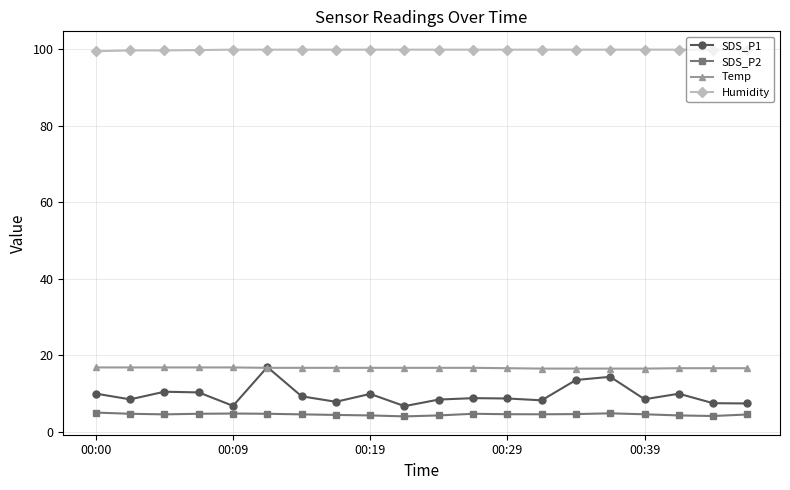

True or false: SDS_P2 and Humidity intersect in this chart.

False